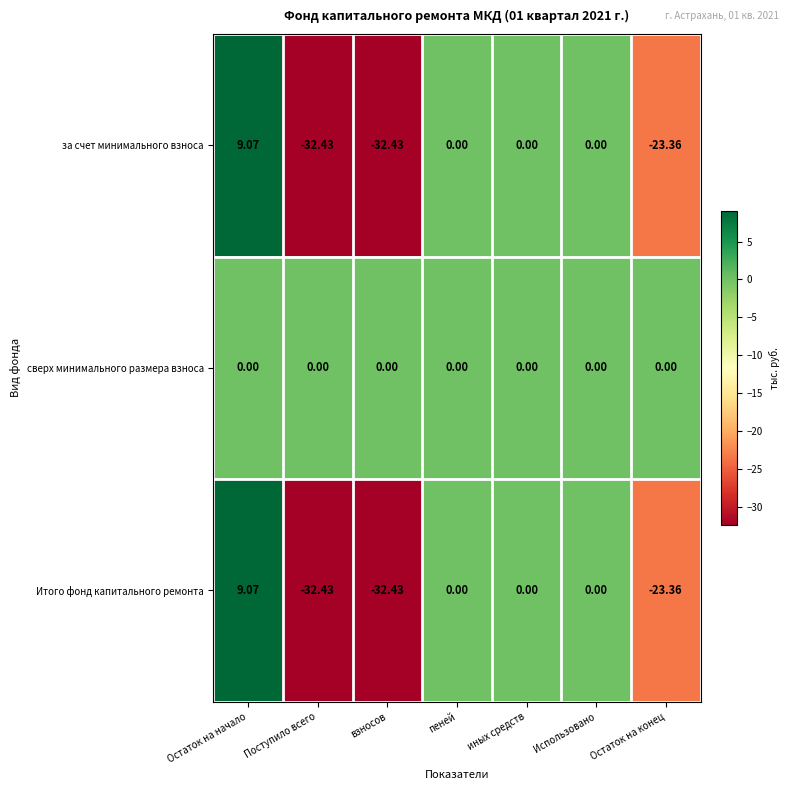

What is the total value across all series at взносов?

-64.9